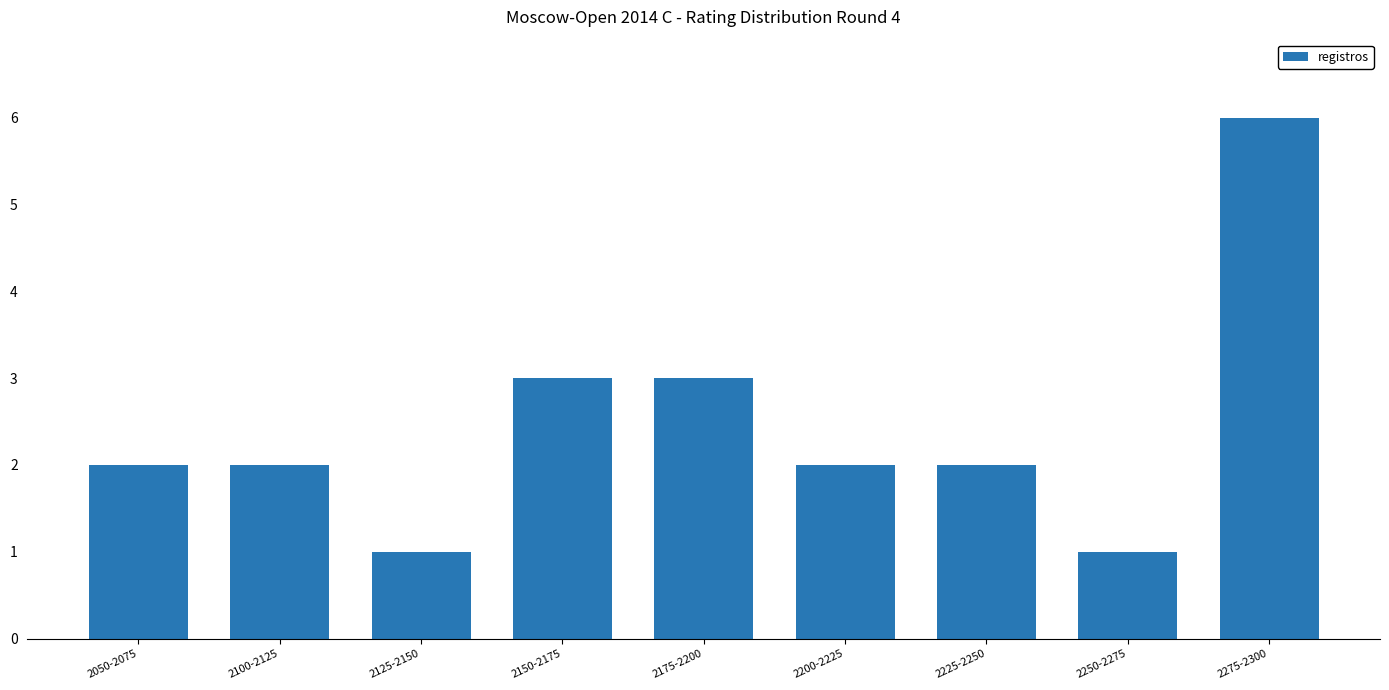

What is the difference between the maximum and second lowest values?

5